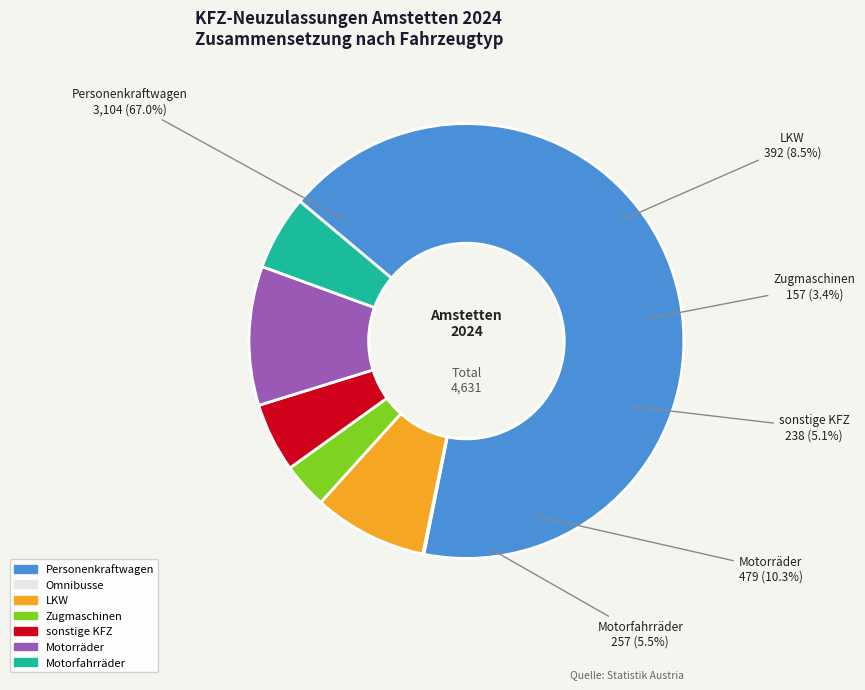

Which slice is the largest?

Personenkraftwagen